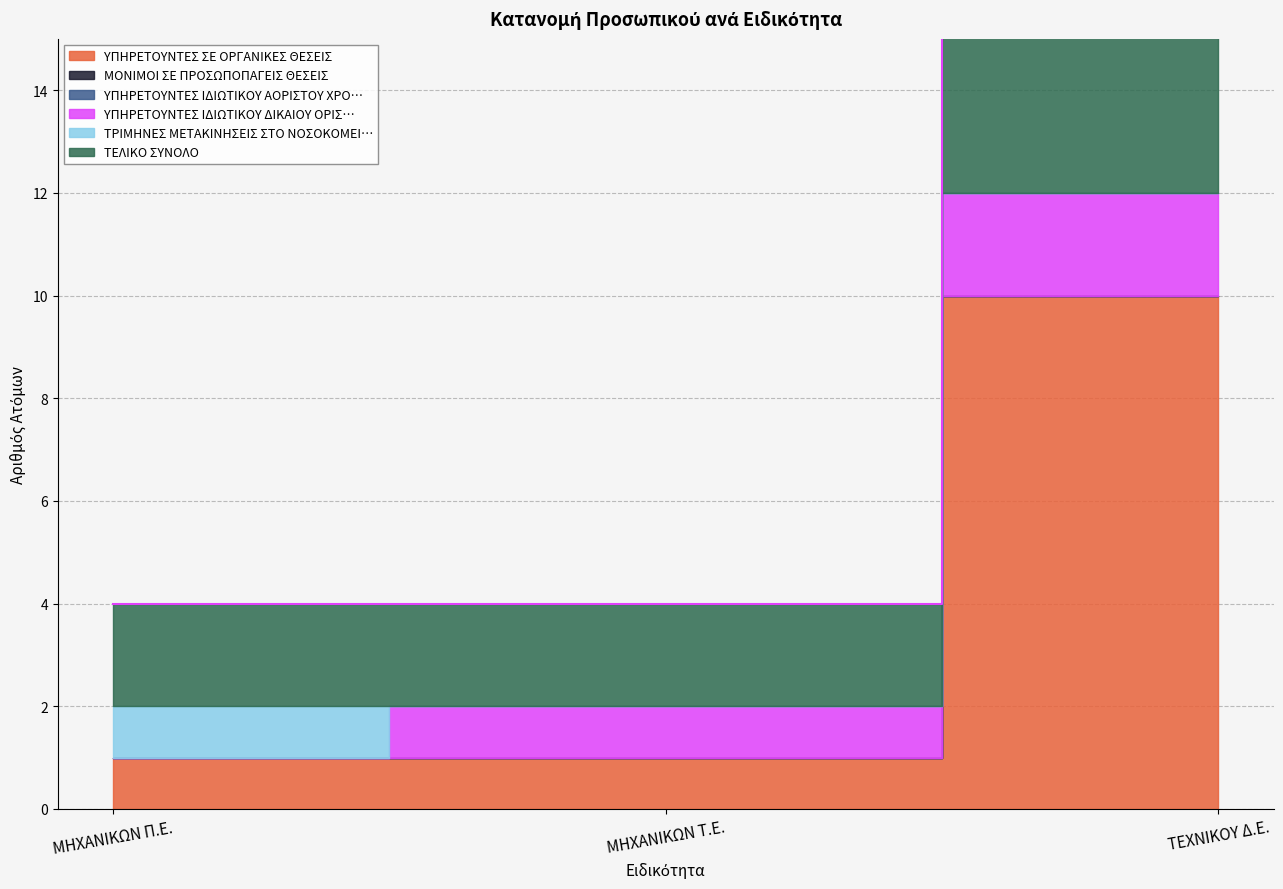

What is the label of the 2nd point from the right?

ΜΗΧΑΝΙΚΩΝ Τ.Ε.